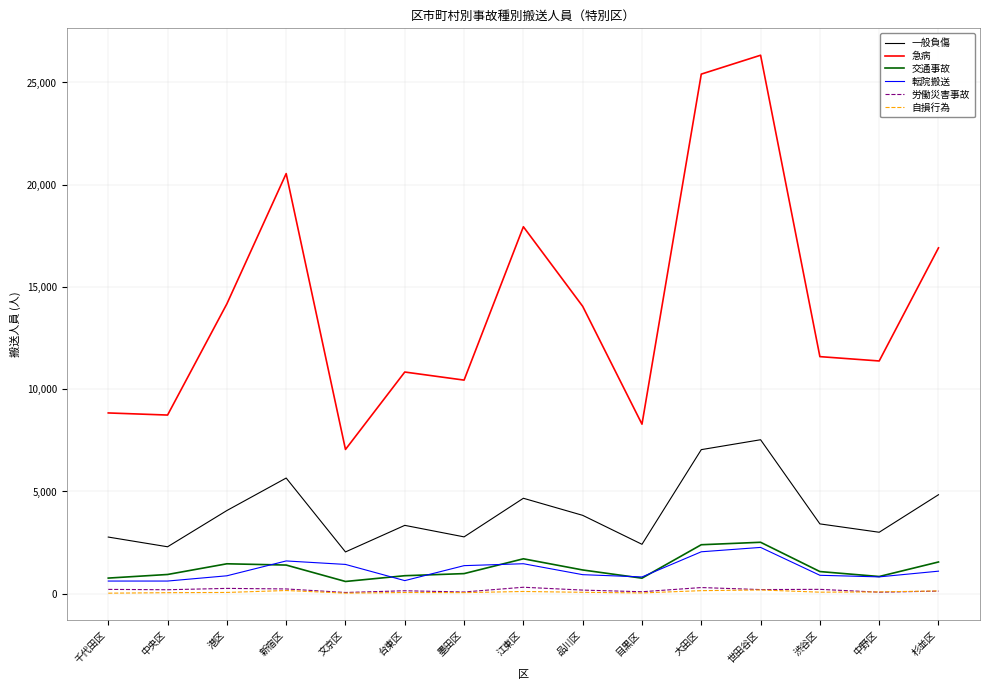

What is the total value across all series at 目黒区?

12426